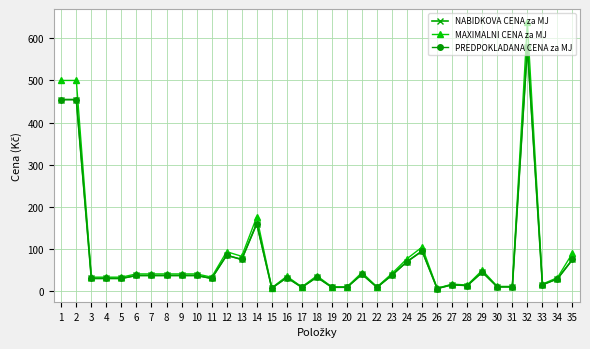

What is the value of the PREDPOKLADANA CENA za MJ point at the 3rd from the left?

30.0